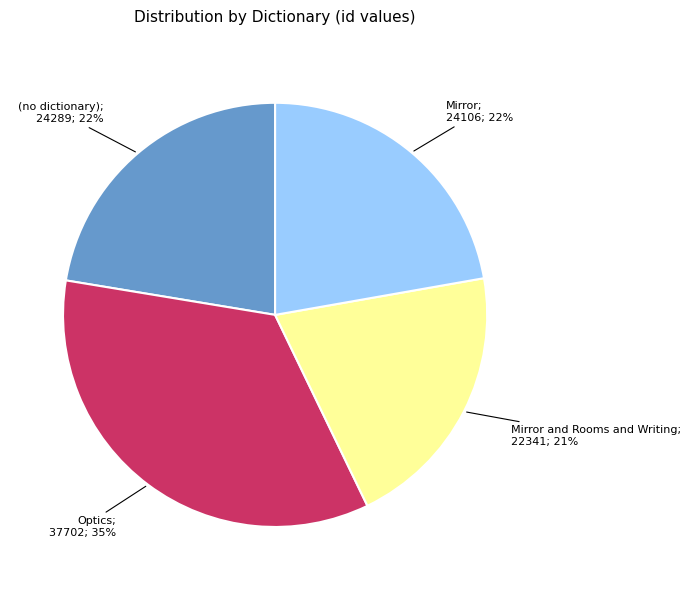

To the nearest percent, what is the average slice percentage?

25%